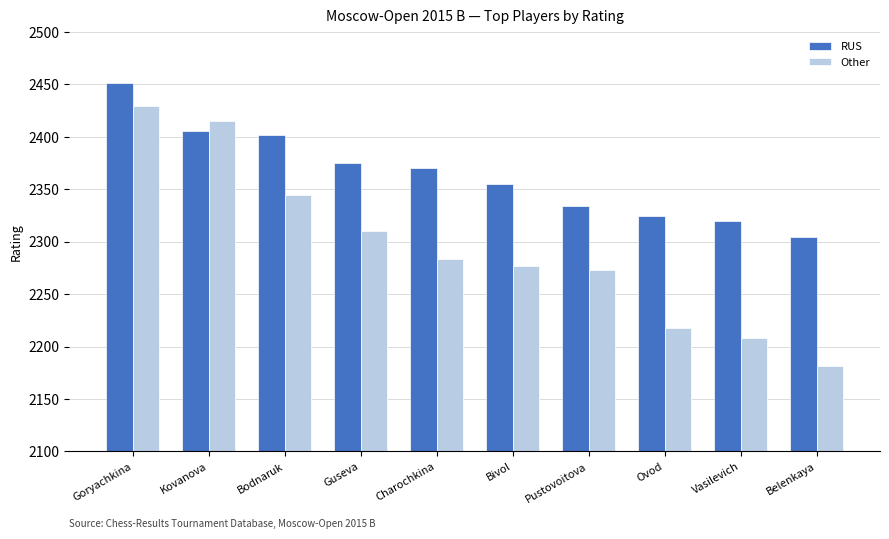

Read the RUS value at Guseva, to the nearest 5.

2375